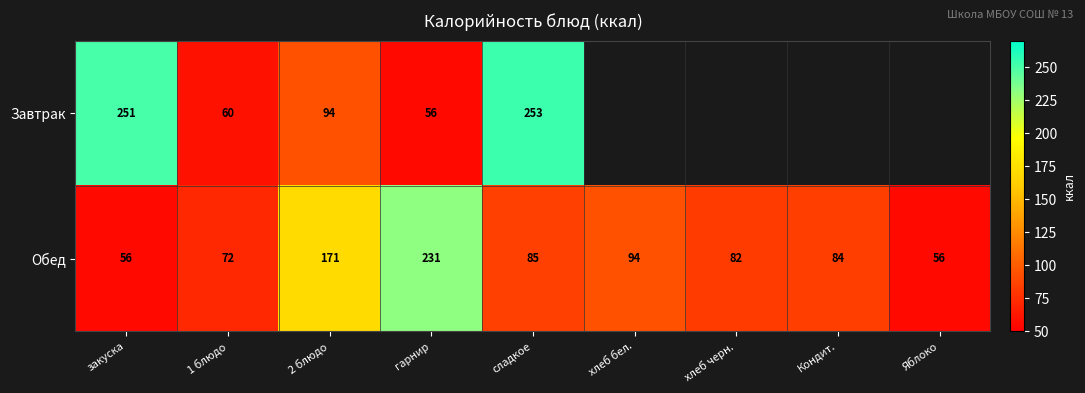

What is the difference between the maximum and minimum values in the Обед series?

175